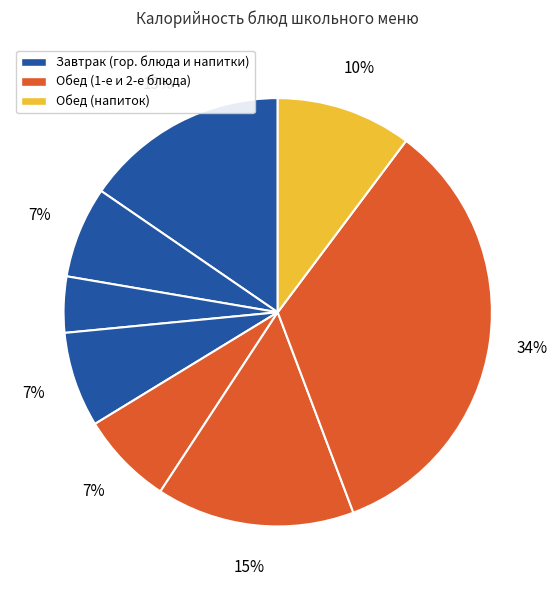

Is there a majority slice in this chart?

No